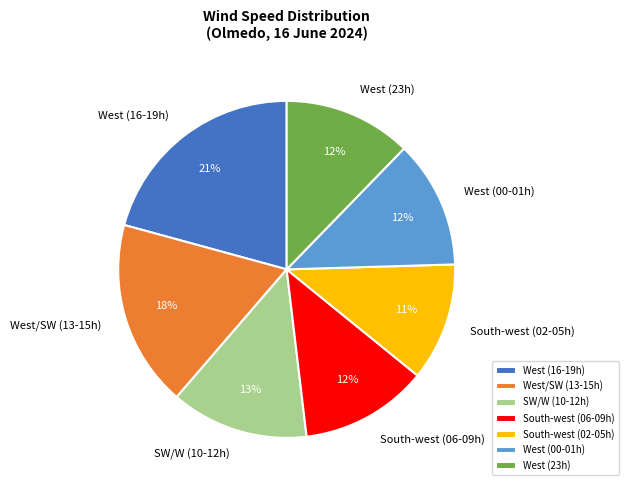

Count the number of slices in the pie.

7